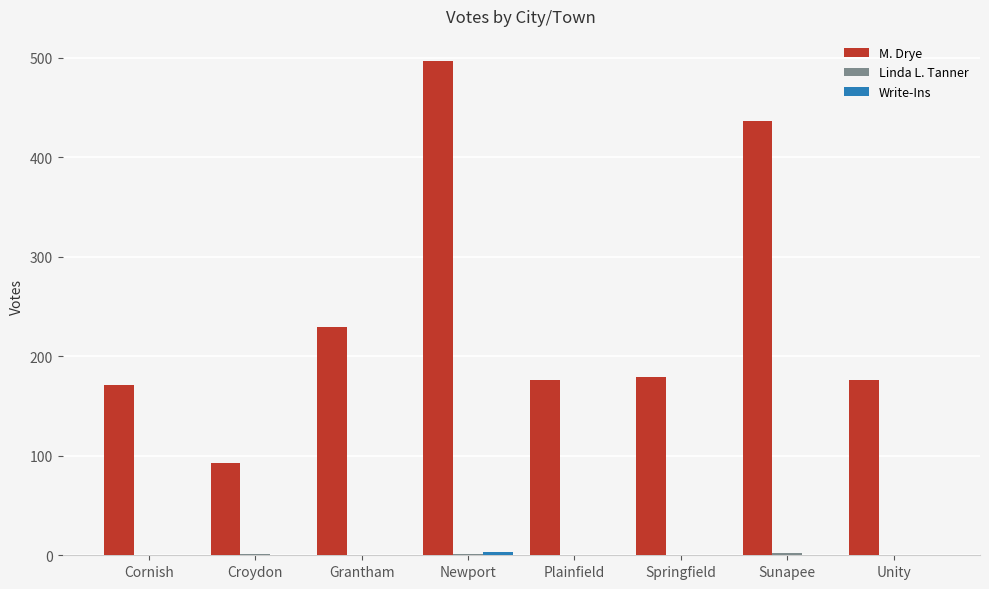

How many series are shown in this chart?

3